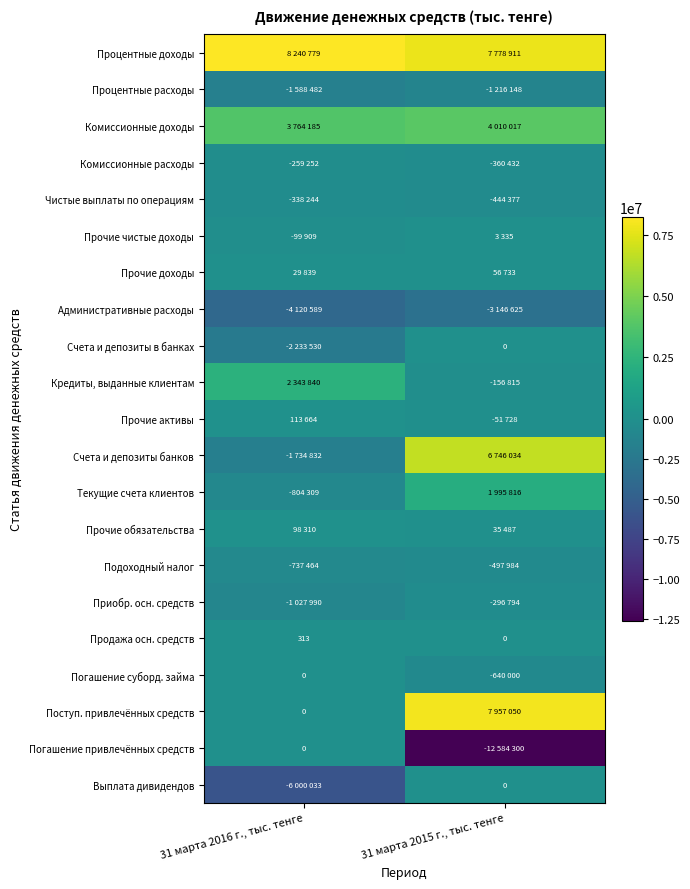

Where is Продажа осн. средств nearest to the value 156?

31 марта 2015 г., тыс. тенге